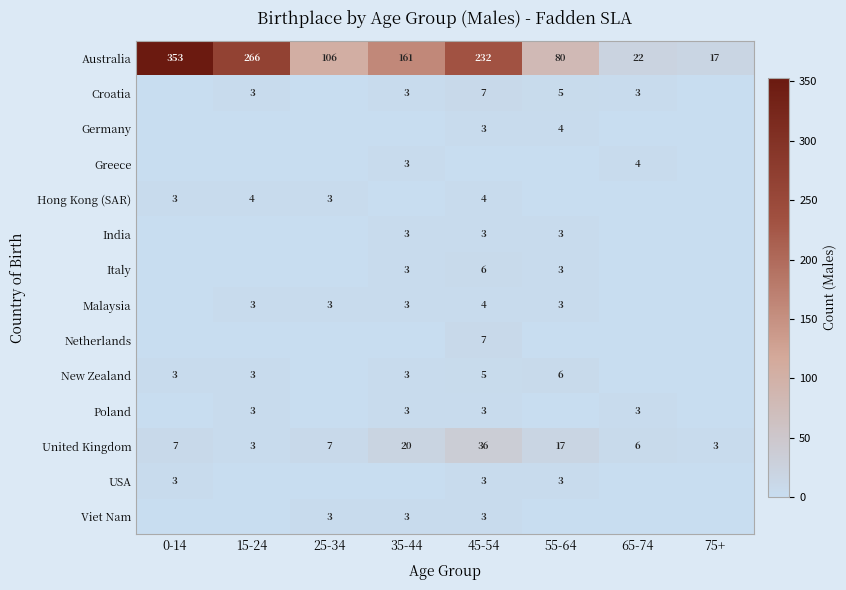

At how many categories does at least one series exceed 12?

8